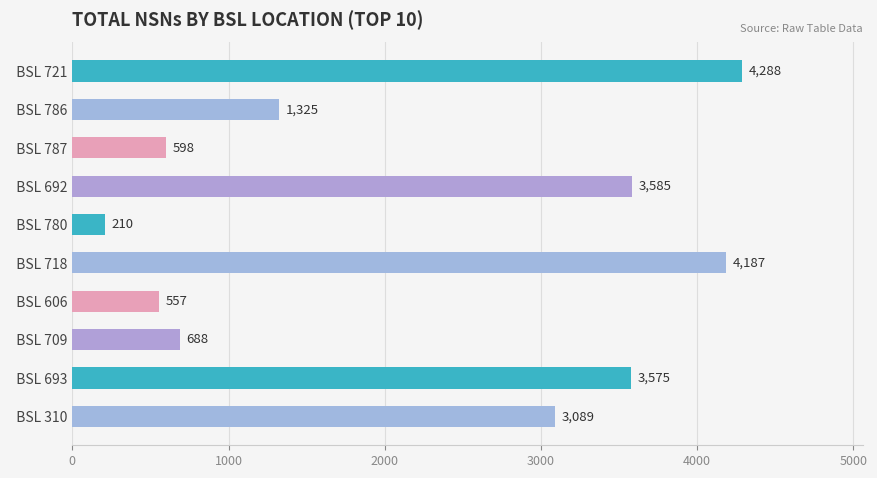

Rank the categories by value from lowest to highest.

  BSL 780,   BSL 606,   BSL 787,   BSL 709,   BSL 786,   BSL 310,   BSL 693,   BSL 692,   BSL 718,   BSL 721